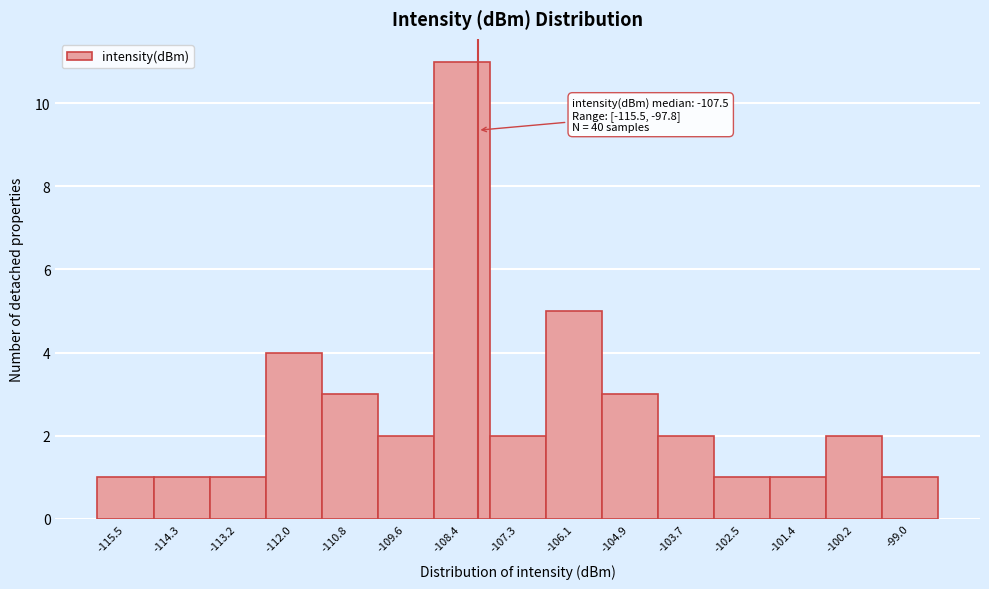

Reading left to right, transcribe all the data shown in this chart.

1	1	1	4	3	2	11	2	5	3	2	1	1	2	1